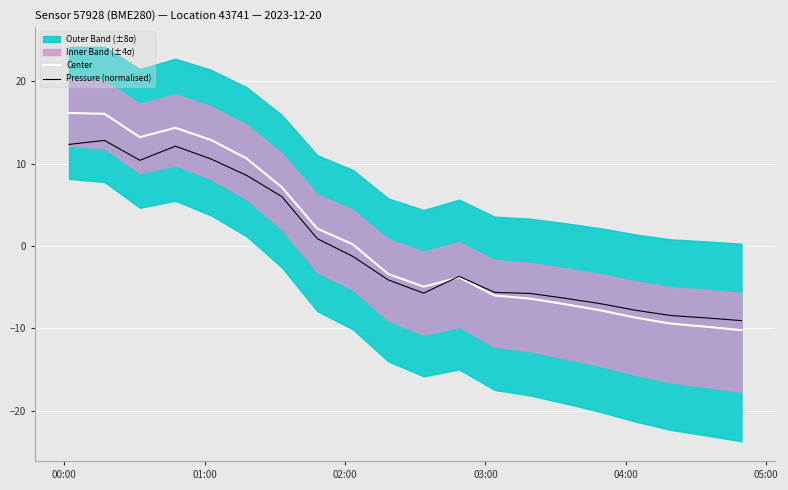

What is the minimum value for Pressure (normalised)?

-9.1